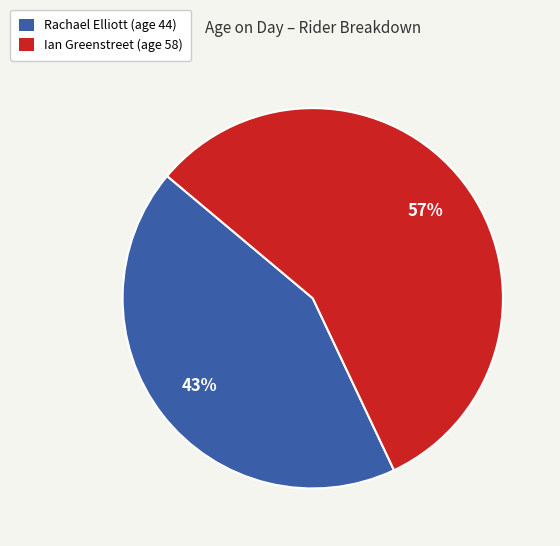

What percentage is the Ian slice, to the nearest percent?

57%